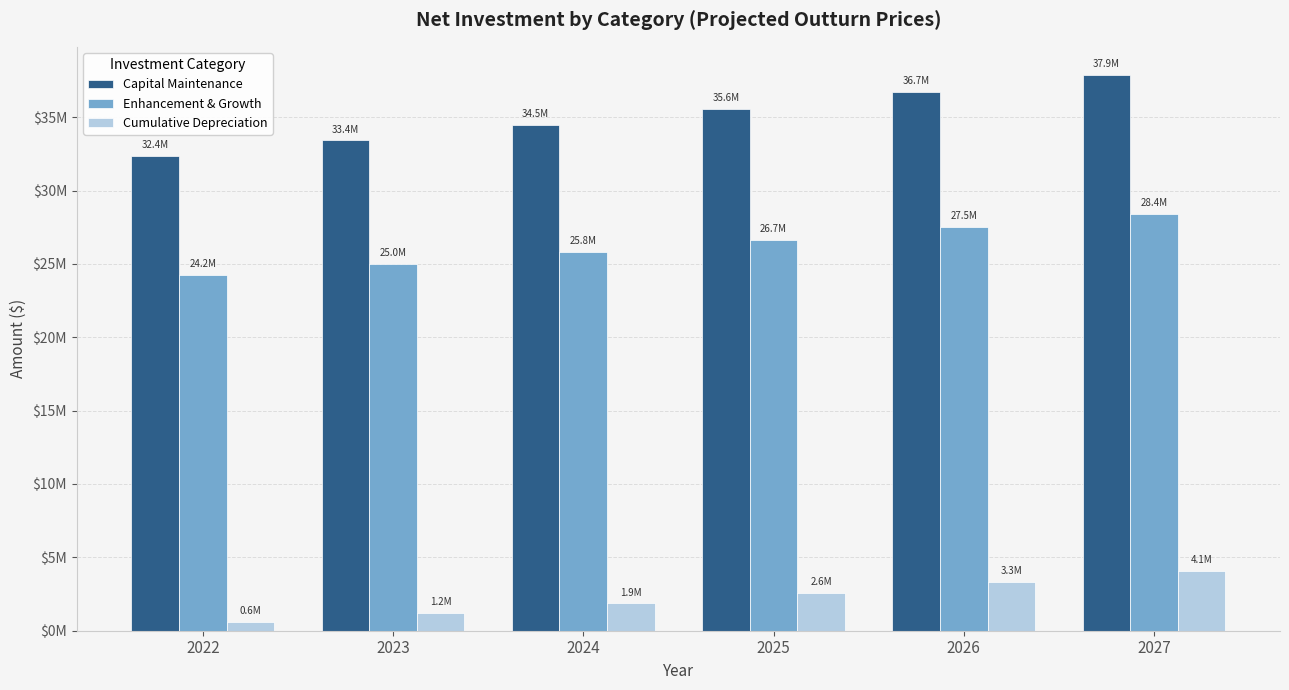

What is the smallest value displayed?

581956.5